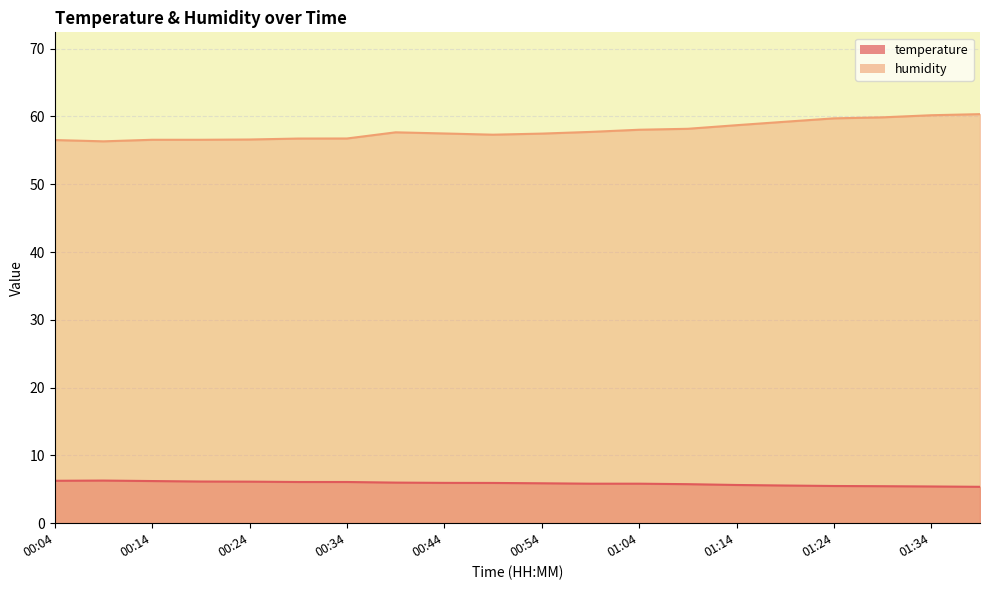

Reading right to left, list all the values displayed in this chart.

temperature: 5.4	5.4	5.5	5.5	5.6	5.6	5.8	5.8	5.8	5.9	5.9	6.0	6.0	6.1	6.1	6.1	6.2	6.2	6.3	6.3
humidity: 60.3	60.2	59.9	59.7	59.2	58.7	58.2	58.0	57.7	57.5	57.3	57.5	57.7	56.8	56.7	56.6	56.6	56.6	56.3	56.5